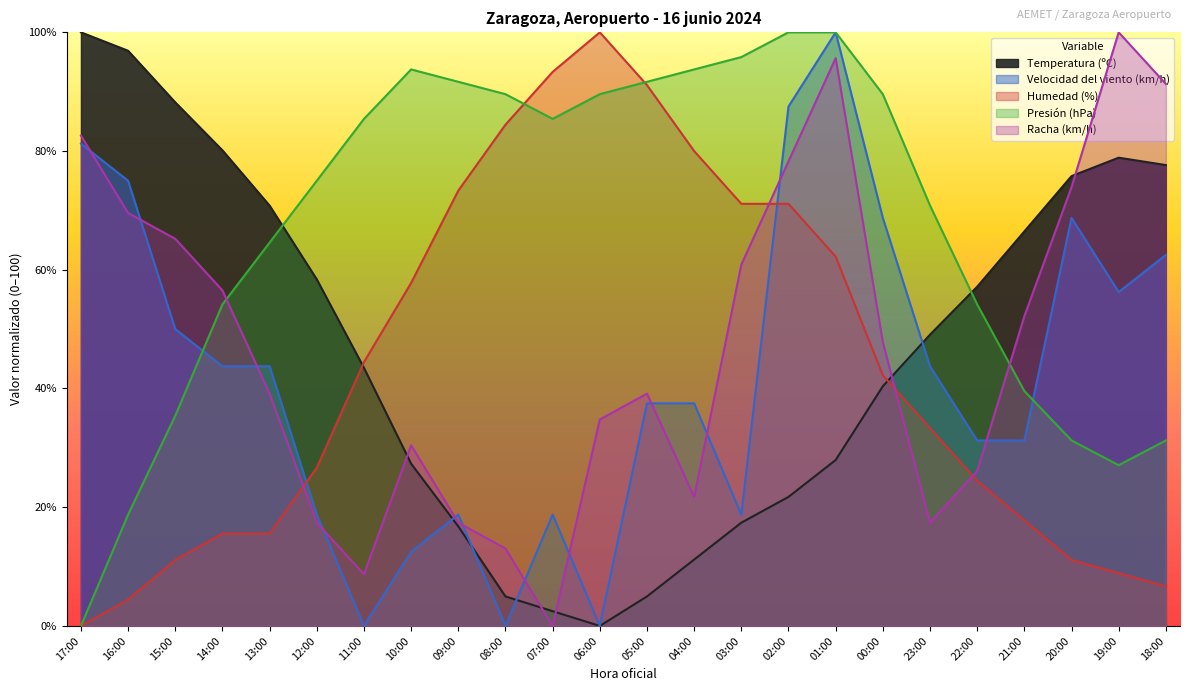

What is the total value across all series at 11:00?

182.0